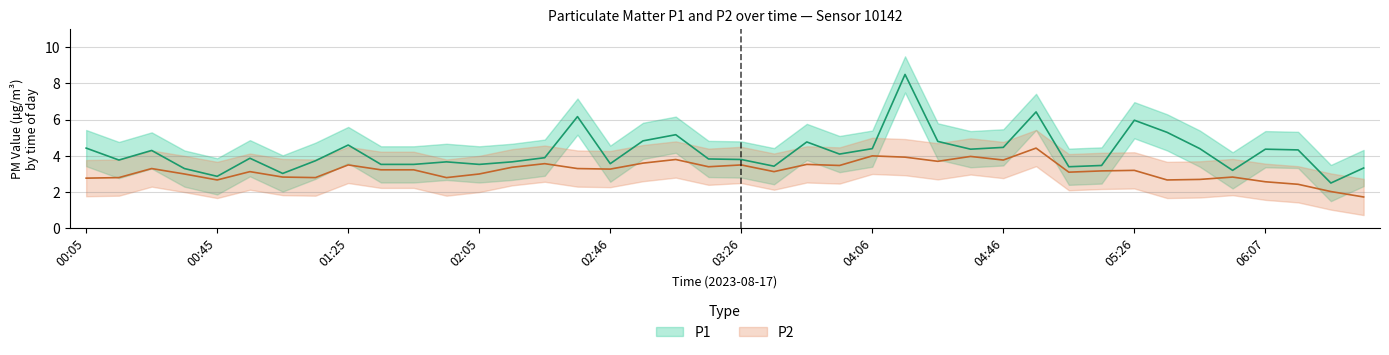

The value of P2 at 02:25 is 3.6. True or false?

True